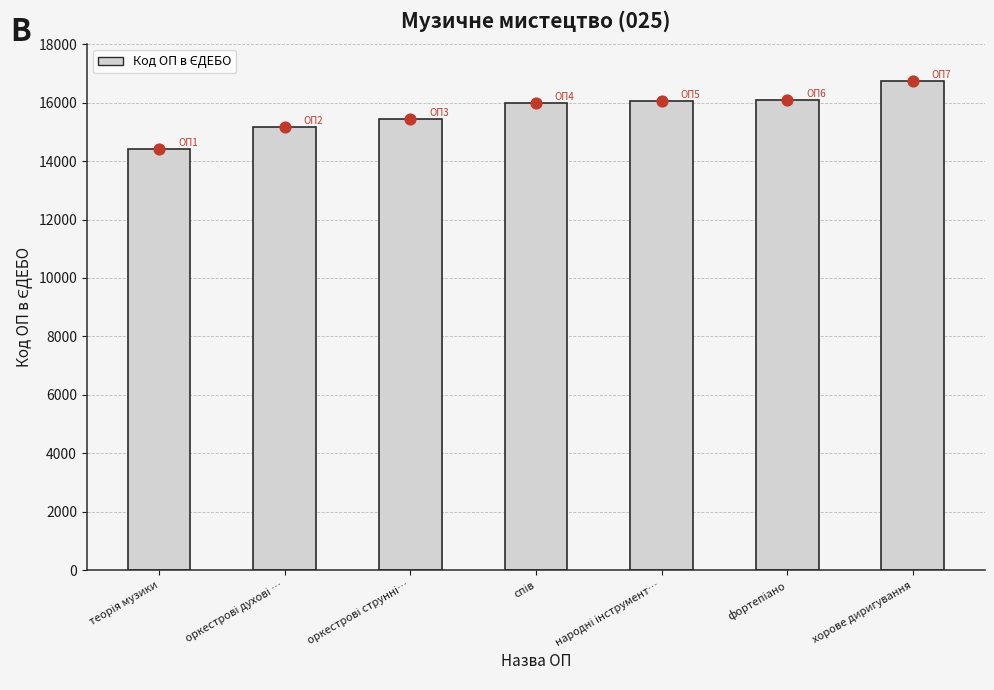

Approximately how many times larger is the value at оркестрові струнні… compared to оркестрові духові …?

1.0